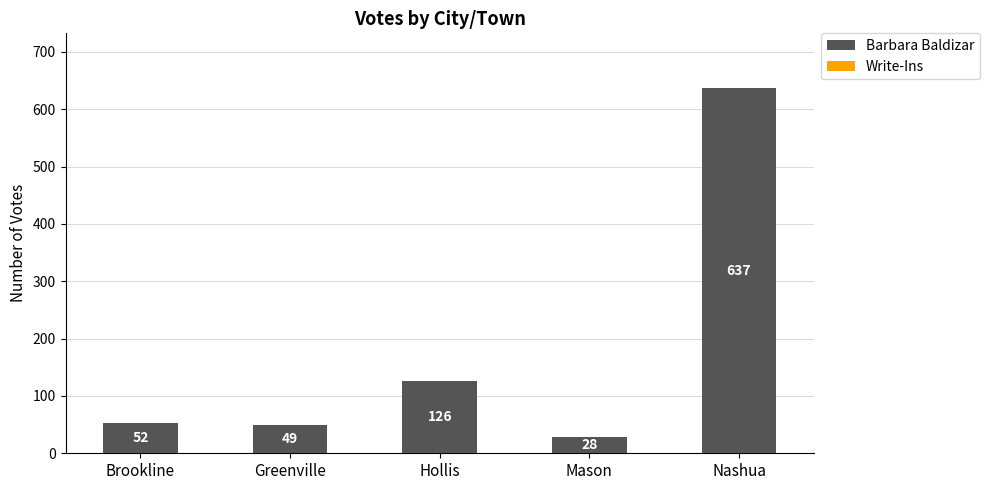

Reading left to right, what are all the values shown in this chart?

52	49	126	28	637